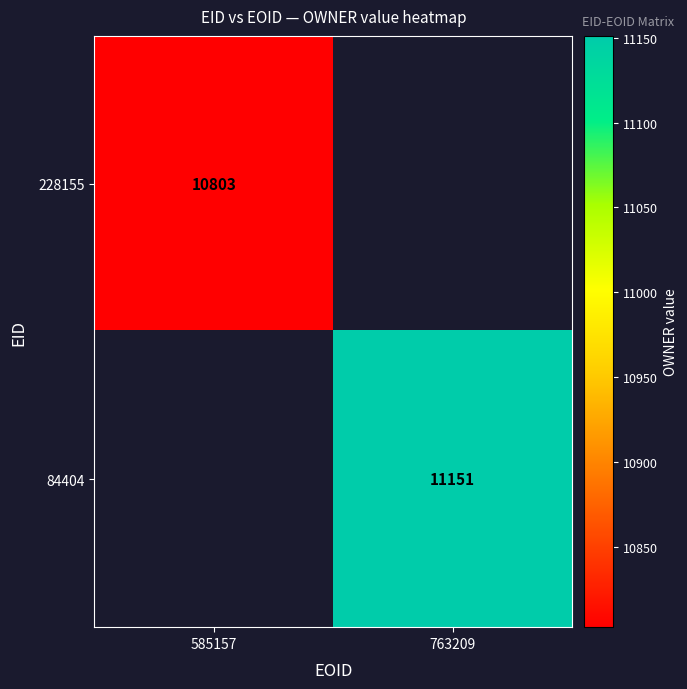

Is it true that 228155 equals 10803 at 585157?

True